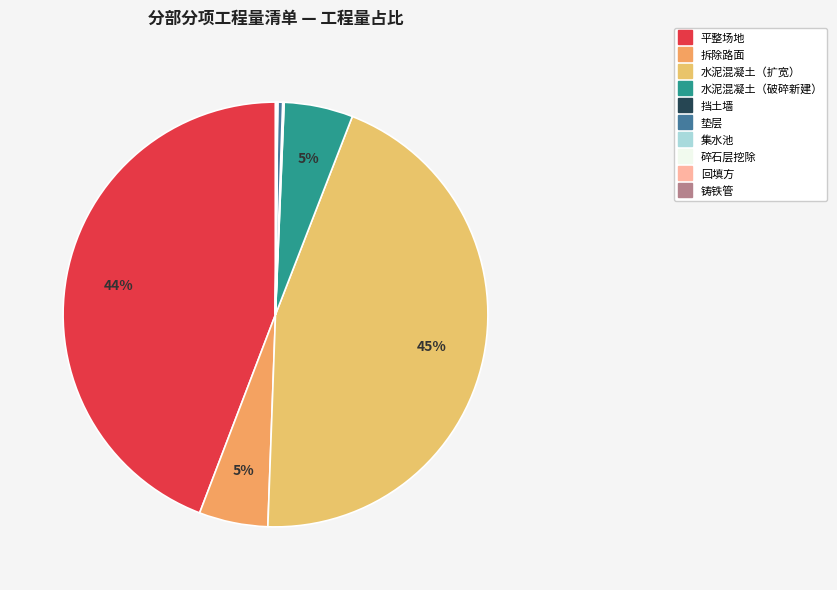

How many segments does this pie chart have?

10